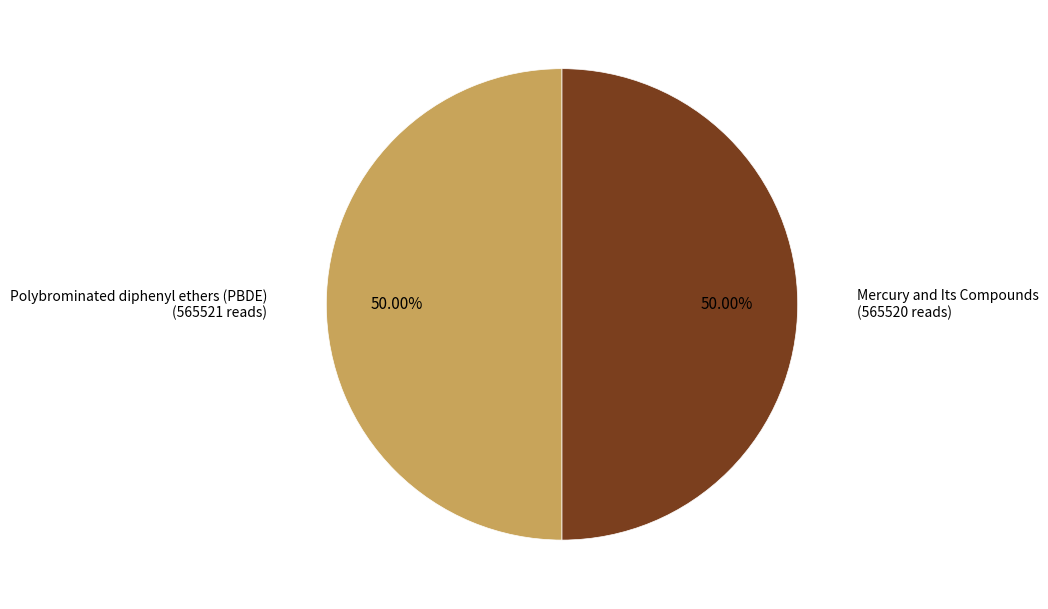

How many slices are in this pie chart?

2